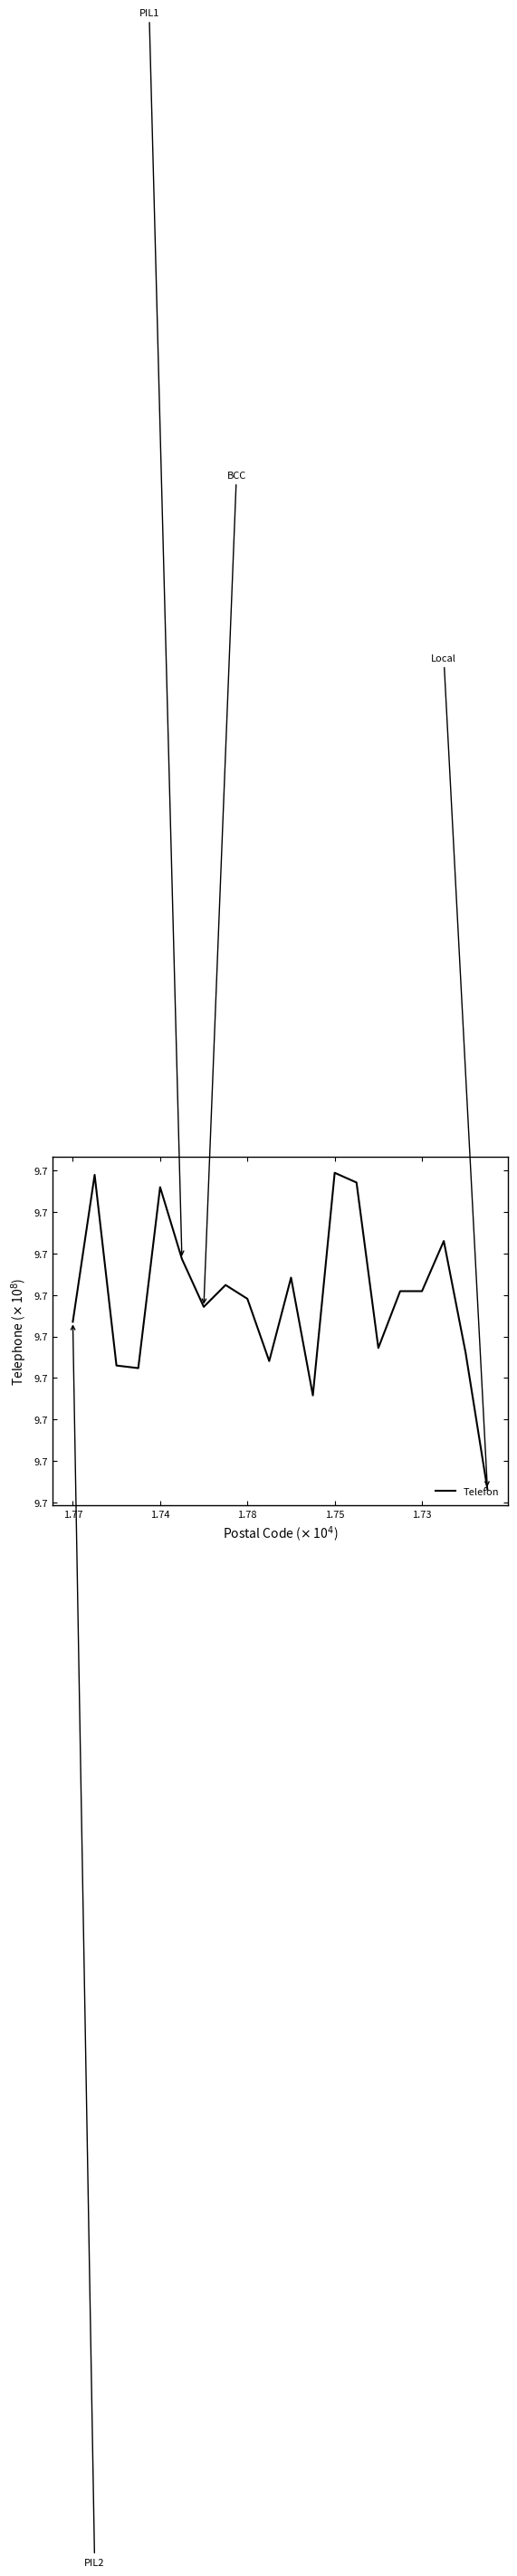

Does the chart have visible grid lines?

No